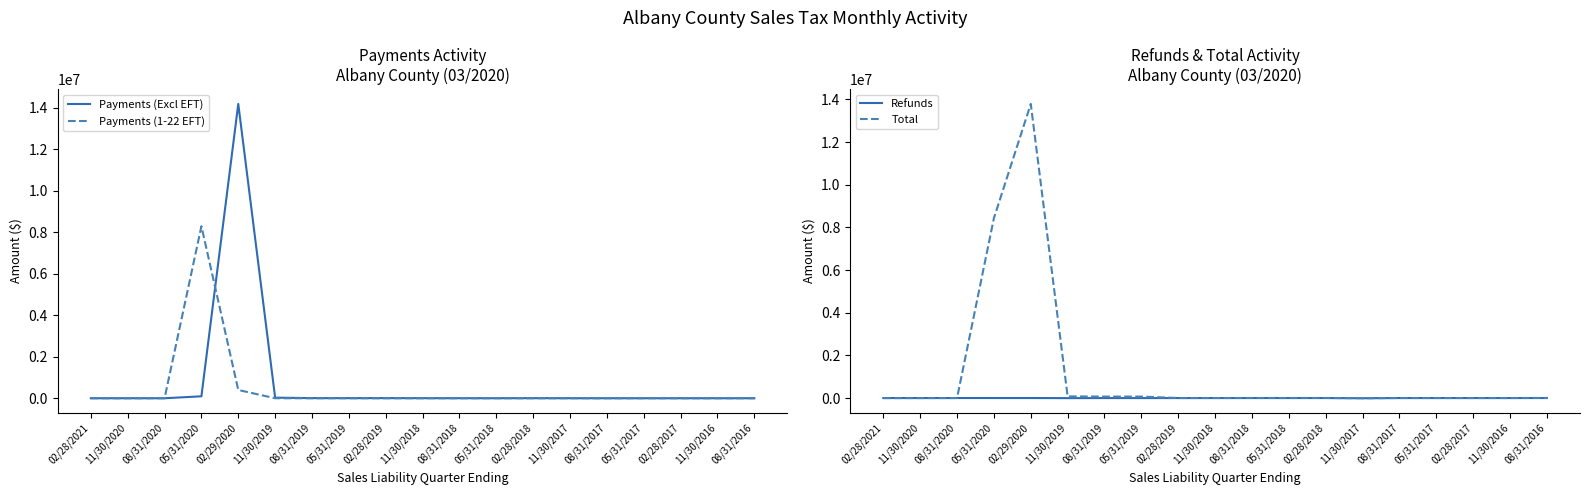

Where is Total nearest to the value 6890674?

05/31/2020